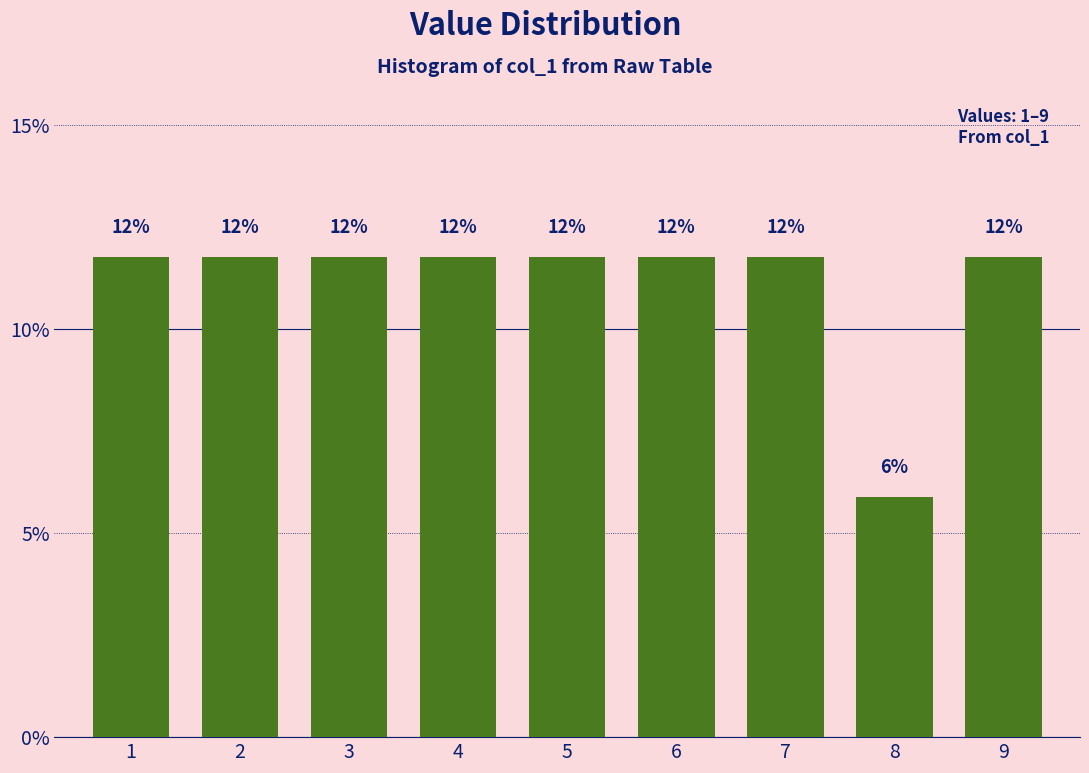

Does the chart contain any negative values?

No